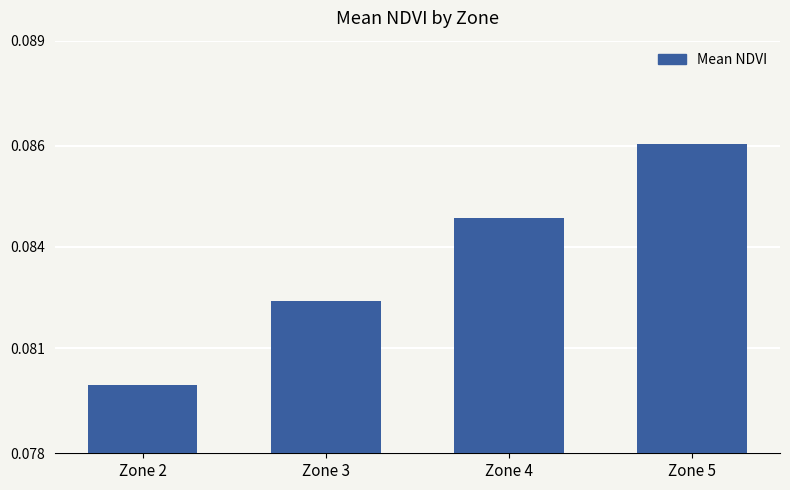

List the labels in order of value, largest first.

Zone 5, Zone 4, Zone 3, Zone 2